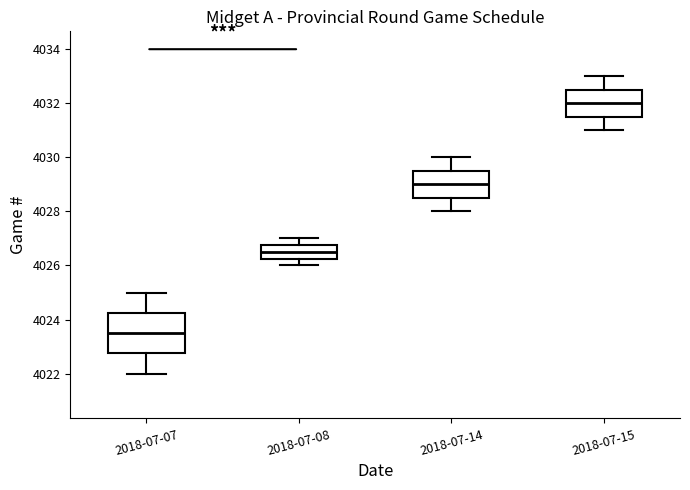

Which box is the tallest, from its lower edge to its upper edge?

2018-07-07